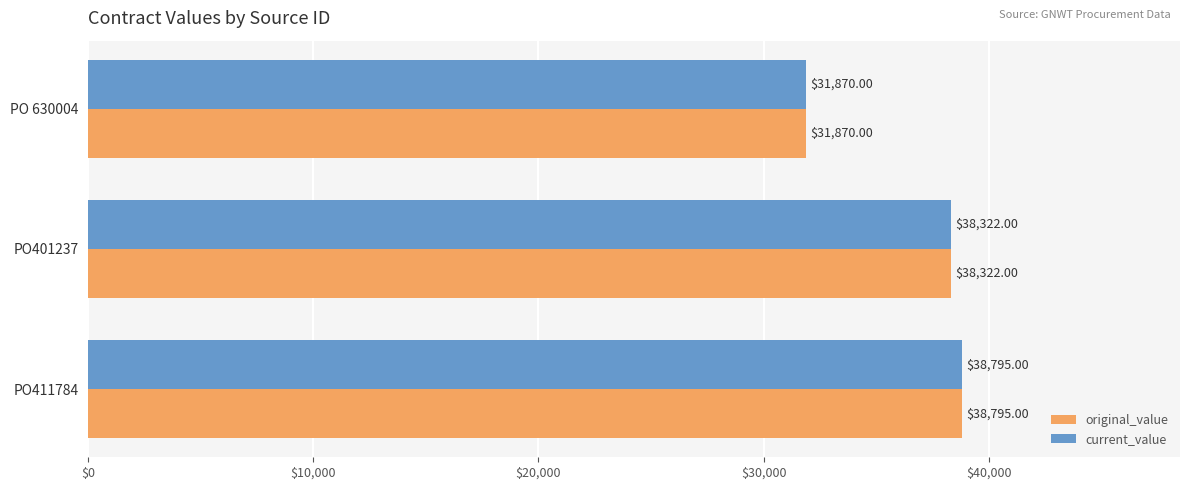

Is the value of original_value at PO401237 greater than the value of current_value at PO411784?

No